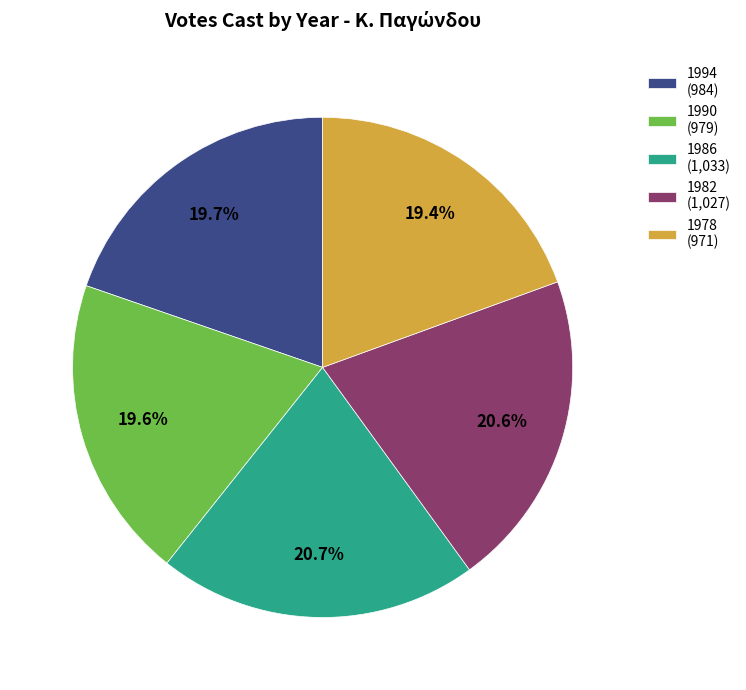

How much of the chart is everything except 1982 (1,027)?

79.4%